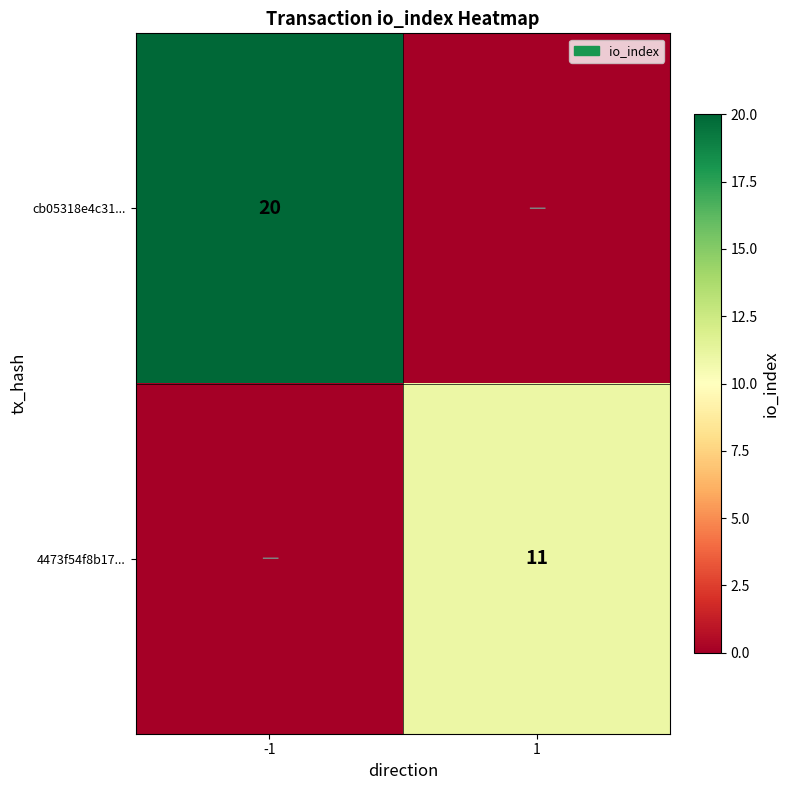

The value of cb05318e4c31... at -1 is 20. True or false?

True